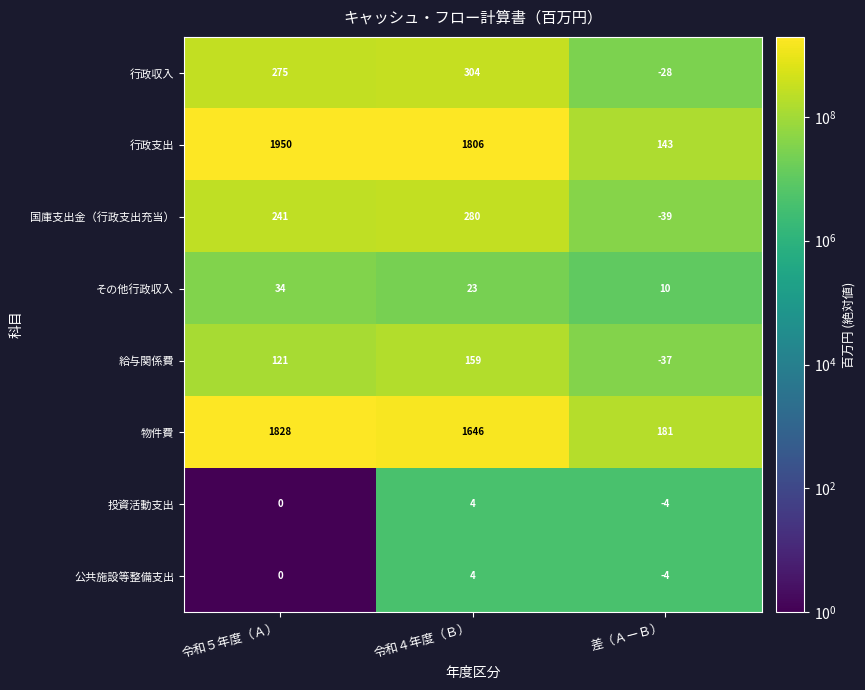

Which series has the widest spread of values?

行政支出